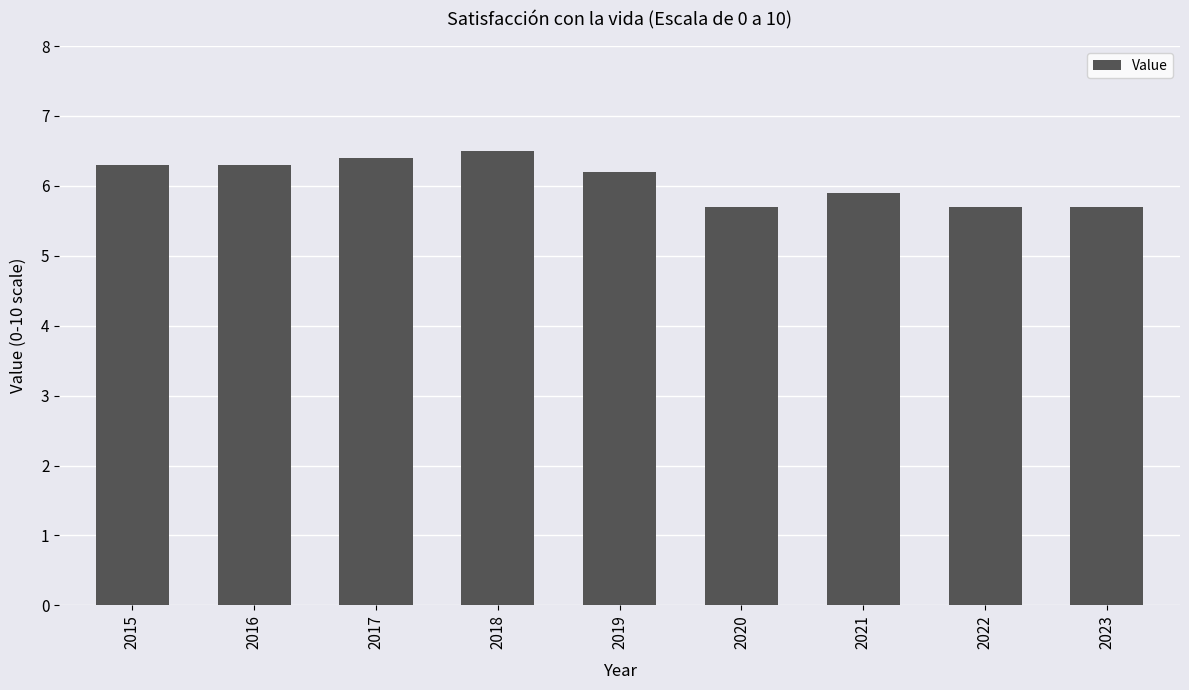

Reading right to left, transcribe all the data shown in this chart.

5.7	5.7	5.9	5.7	6.2	6.5	6.4	6.3	6.3